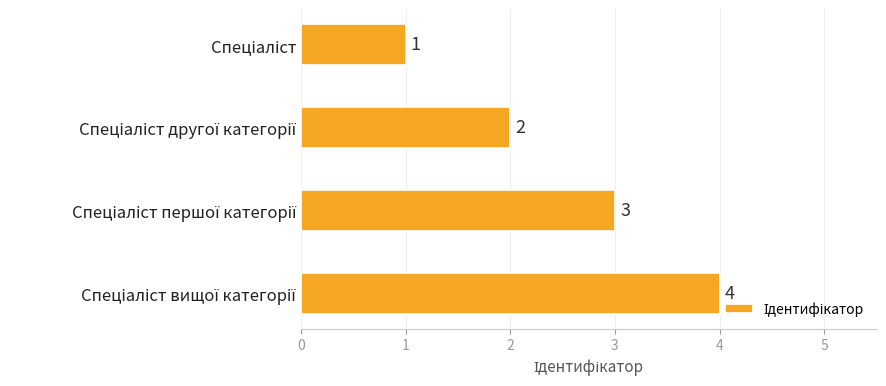

What is the value of the 4th bar from the top?

4